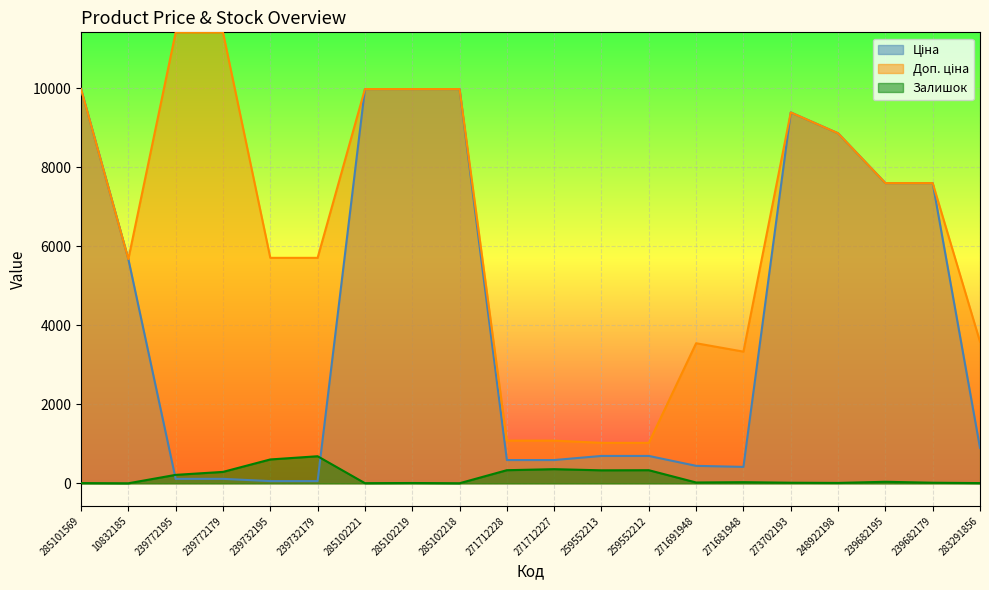

How many values in the Доп. ціна series are below 7596?

10